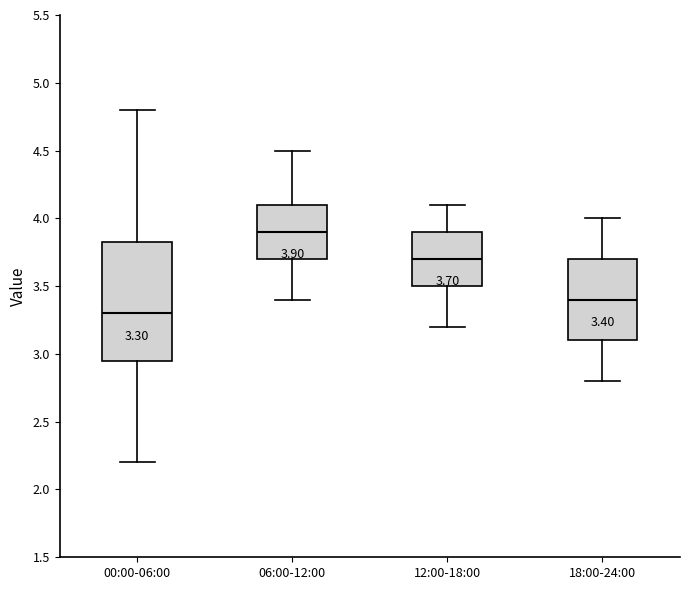

Which box has the lowest median line?

00:00-06:00